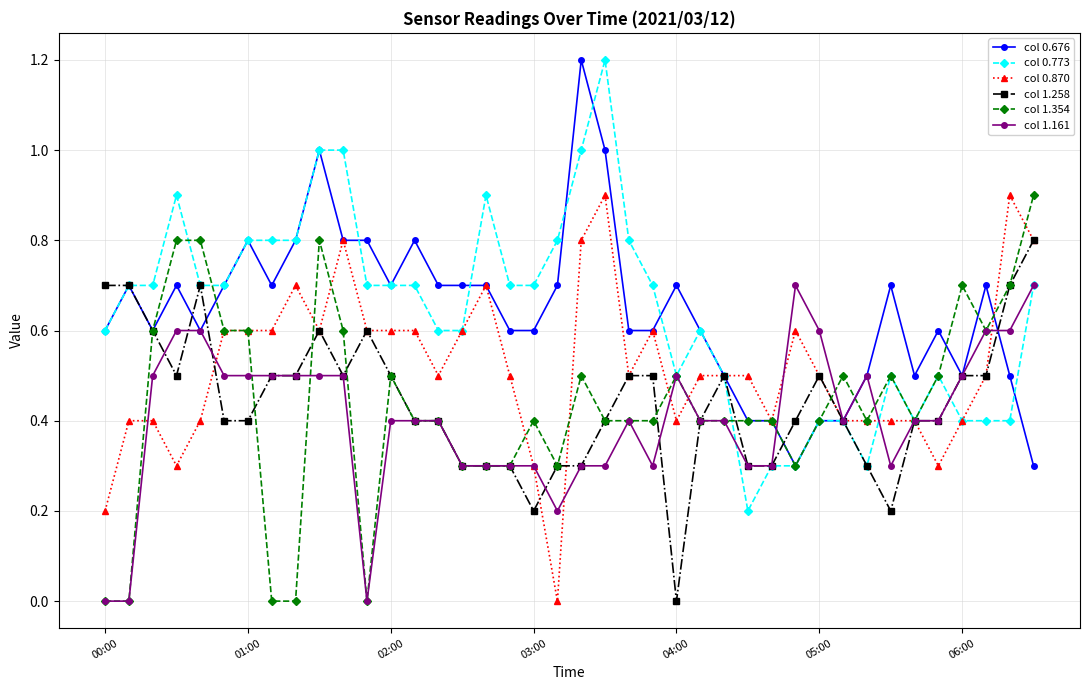

Reading left to right, list all the values displayed in this chart.

col 0.676: 0.6	0.7	0.6	0.7	0.6	0.7	0.8	0.7	0.8	1.0	0.8	0.8	0.7	0.8	0.7	0.7	0.7	0.6	0.6	0.7	1.2	1.0	0.6	0.6	0.7	0.6	0.5	0.4	0.4	0.3	0.4	0.4	0.5	0.7	0.5	0.6	0.5	0.7	0.5	0.3
col 0.773: 0.6	0.7	0.7	0.9	0.7	0.7	0.8	0.8	0.8	1.0	1.0	0.7	0.7	0.7	0.6	0.6	0.9	0.7	0.7	0.8	1.0	1.2	0.8	0.7	0.5	0.6	0.5	0.2	0.3	0.3	0.4	0.4	0.3	0.5	0.4	0.5	0.4	0.4	0.4	0.7
col 0.870: 0.2	0.4	0.4	0.3	0.4	0.6	0.6	0.6	0.7	0.6	0.8	0.6	0.6	0.6	0.5	0.6	0.7	0.5	0.3	0.0	0.8	0.9	0.5	0.6	0.4	0.5	0.5	0.5	0.4	0.6	0.5	0.4	0.4	0.4	0.4	0.3	0.4	0.5	0.9	0.8
col 1.258: 0.7	0.7	0.6	0.5	0.7	0.4	0.4	0.5	0.5	0.6	0.5	0.6	0.5	0.4	0.4	0.3	0.3	0.3	0.2	0.3	0.3	0.4	0.5	0.5	0.0	0.4	0.5	0.3	0.3	0.4	0.5	0.4	0.3	0.2	0.4	0.4	0.5	0.5	0.7	0.8
col 1.354: 0.0	0.0	0.6	0.8	0.8	0.6	0.6	0.0	0.0	0.8	0.6	0.0	0.5	0.4	0.4	0.3	0.3	0.3	0.4	0.3	0.5	0.4	0.4	0.4	0.5	0.4	0.4	0.4	0.4	0.3	0.4	0.5	0.4	0.5	0.4	0.5	0.7	0.6	0.7	0.9
col 1.161: 0.0	0.0	0.5	0.6	0.6	0.5	0.5	0.5	0.5	0.5	0.5	0.0	0.4	0.4	0.4	0.3	0.3	0.3	0.3	0.2	0.3	0.3	0.4	0.3	0.5	0.4	0.4	0.3	0.3	0.7	0.6	0.4	0.5	0.3	0.4	0.4	0.5	0.6	0.6	0.7